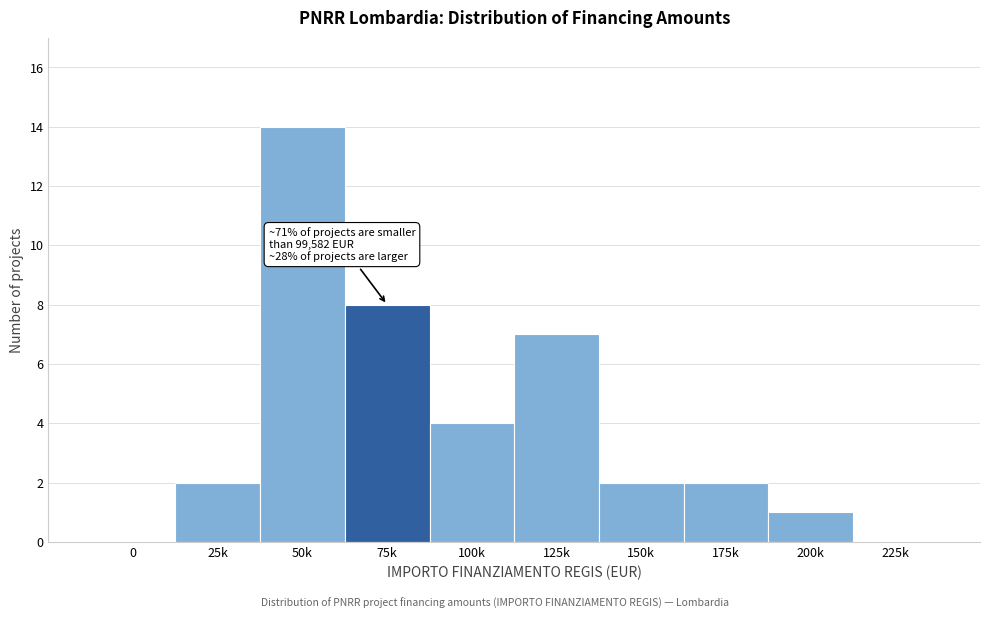

Reading left to right, transcribe all the data shown in this chart.

0=0	25k=2	50k=14	75k=8	100k=4	125k=7	150k=2	175k=2	200k=1	225k=0